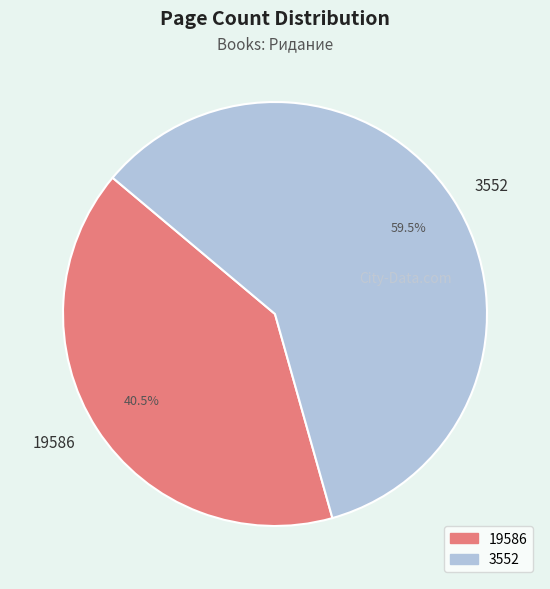

Approximately how many times larger is the value at 3552 compared to 19586?

1.5